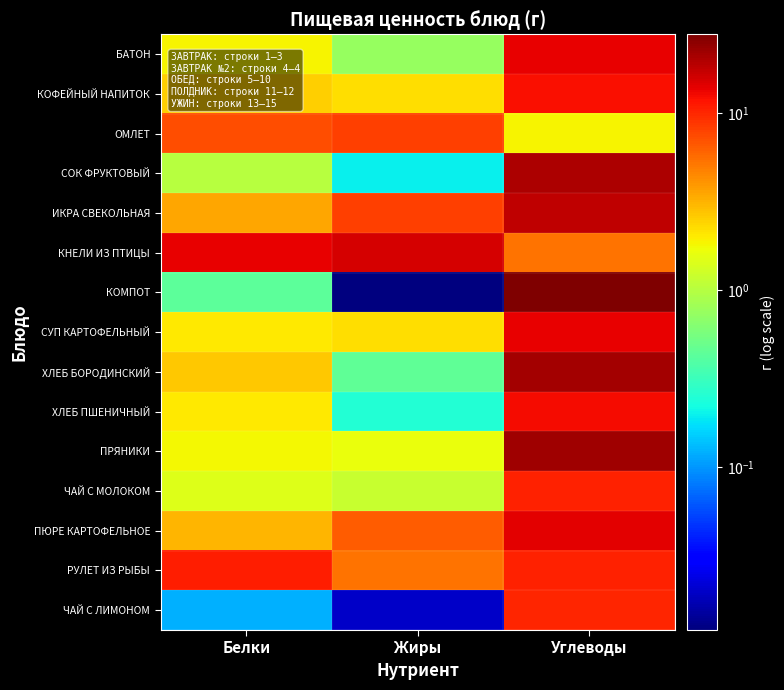

Rank the series by their maximum value, from highest to lowest.

КОМПОТ, ПРЯНИКИ, ХЛЕБ БОРОДИНСКИЙ, СОК ФРУКТОВЫЙ, ИКРА СВЕКОЛЬНАЯ, КНЕЛИ ИЗ ПТИЦЫ, ПЮРЕ КАРТОФЕЛЬНОЕ, СУП КАРТОФЕЛЬНЫЙ, БАТОН, ХЛЕБ ПШЕНИЧНЫЙ, КОФЕЙНЫЙ НАПИТОК, РУЛЕТ ИЗ РЫБЫ, ЧАЙ С МОЛОКОМ, ЧАЙ С ЛИМОНОМ, ОМЛЕТ